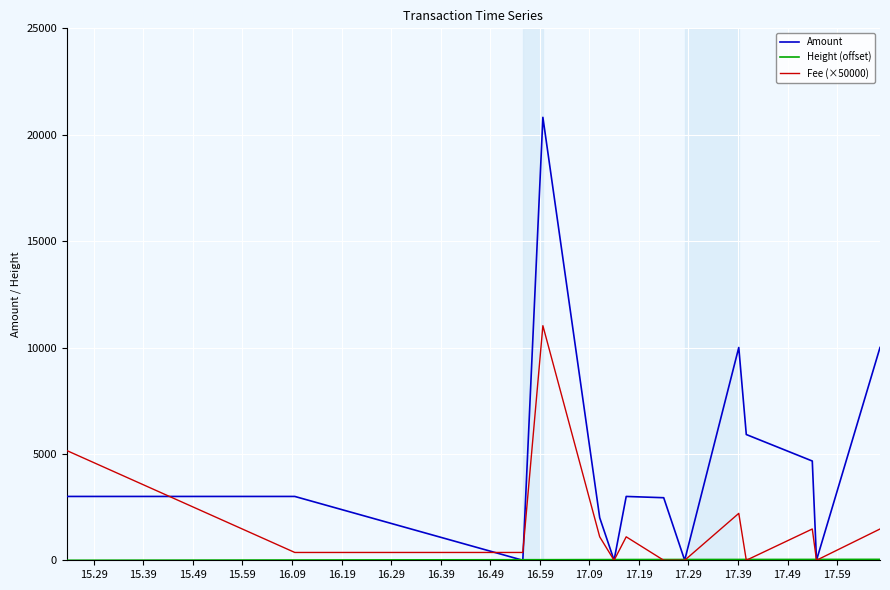

How many lines are shown in the chart?

3